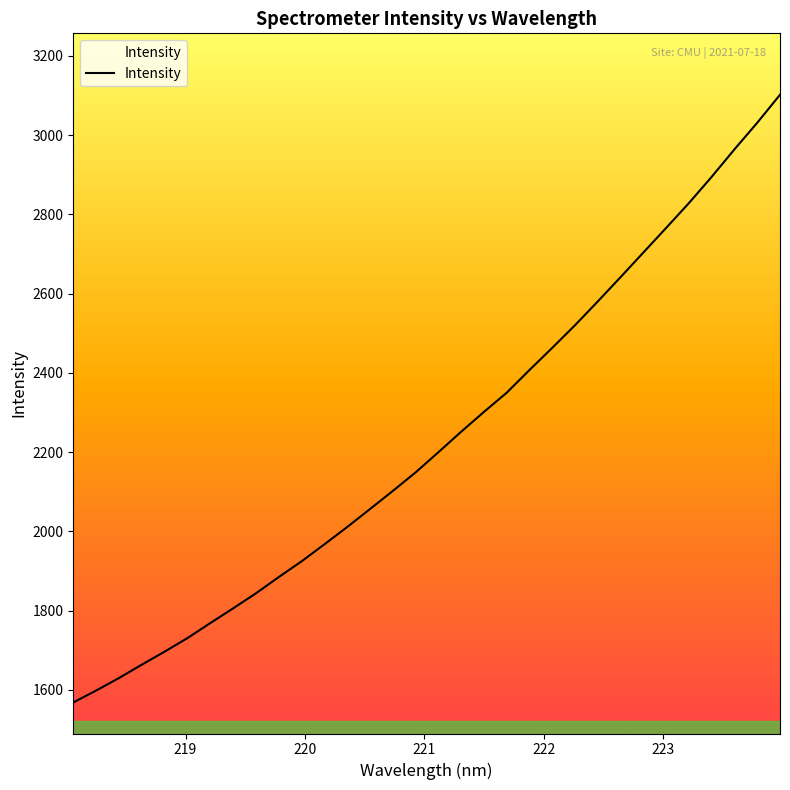

How many lines are shown in the chart?

1